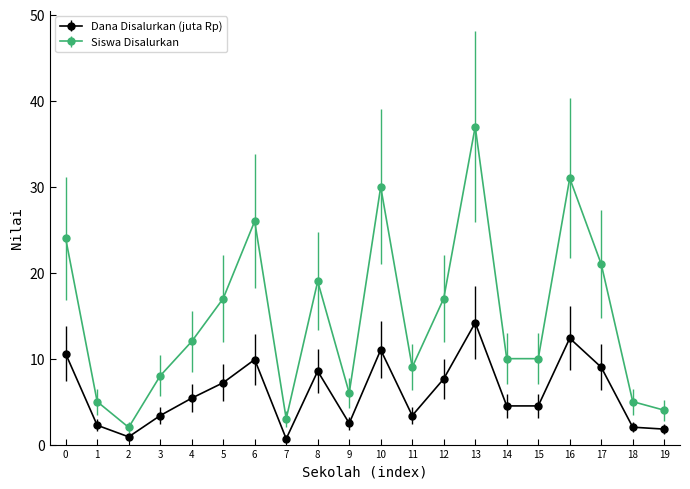

List the series in order of their peak value, lowest first.

Dana Disalurkan (juta Rp), Siswa Disalurkan